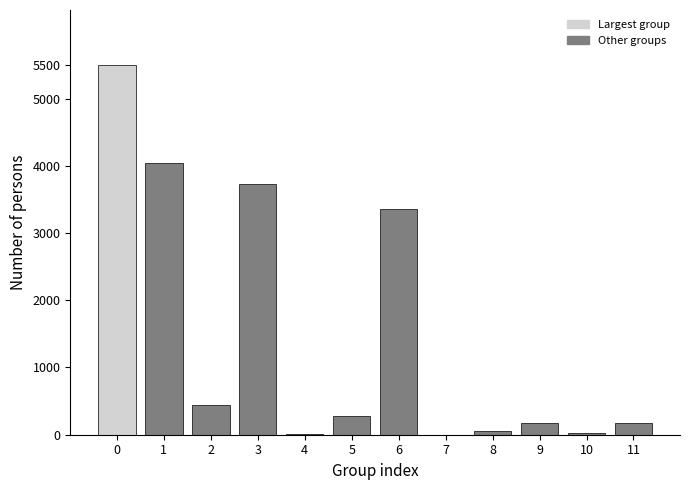

The value at 0 is 5494. True or false?

True